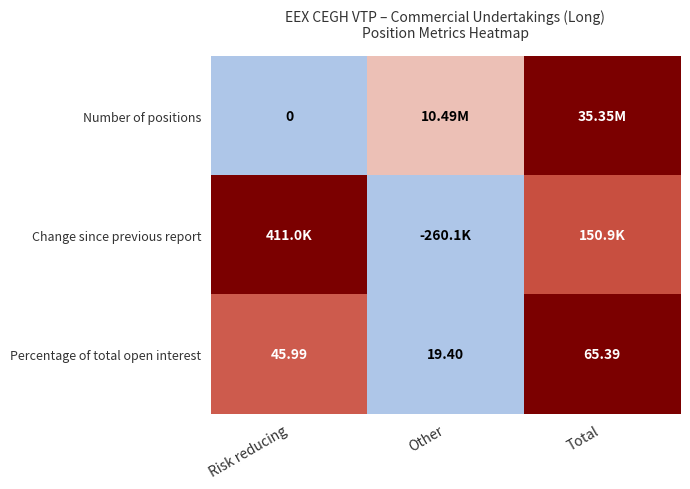

Rank the categories by Percentage of total open interest value from highest to lowest.

Total, Risk reducing, Other